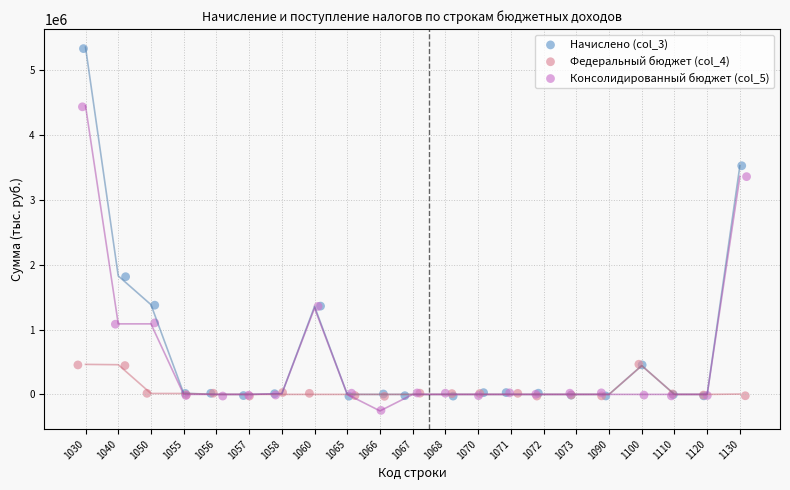

Which series reaches the maximum Y coordinate?

Начислено (col_3)